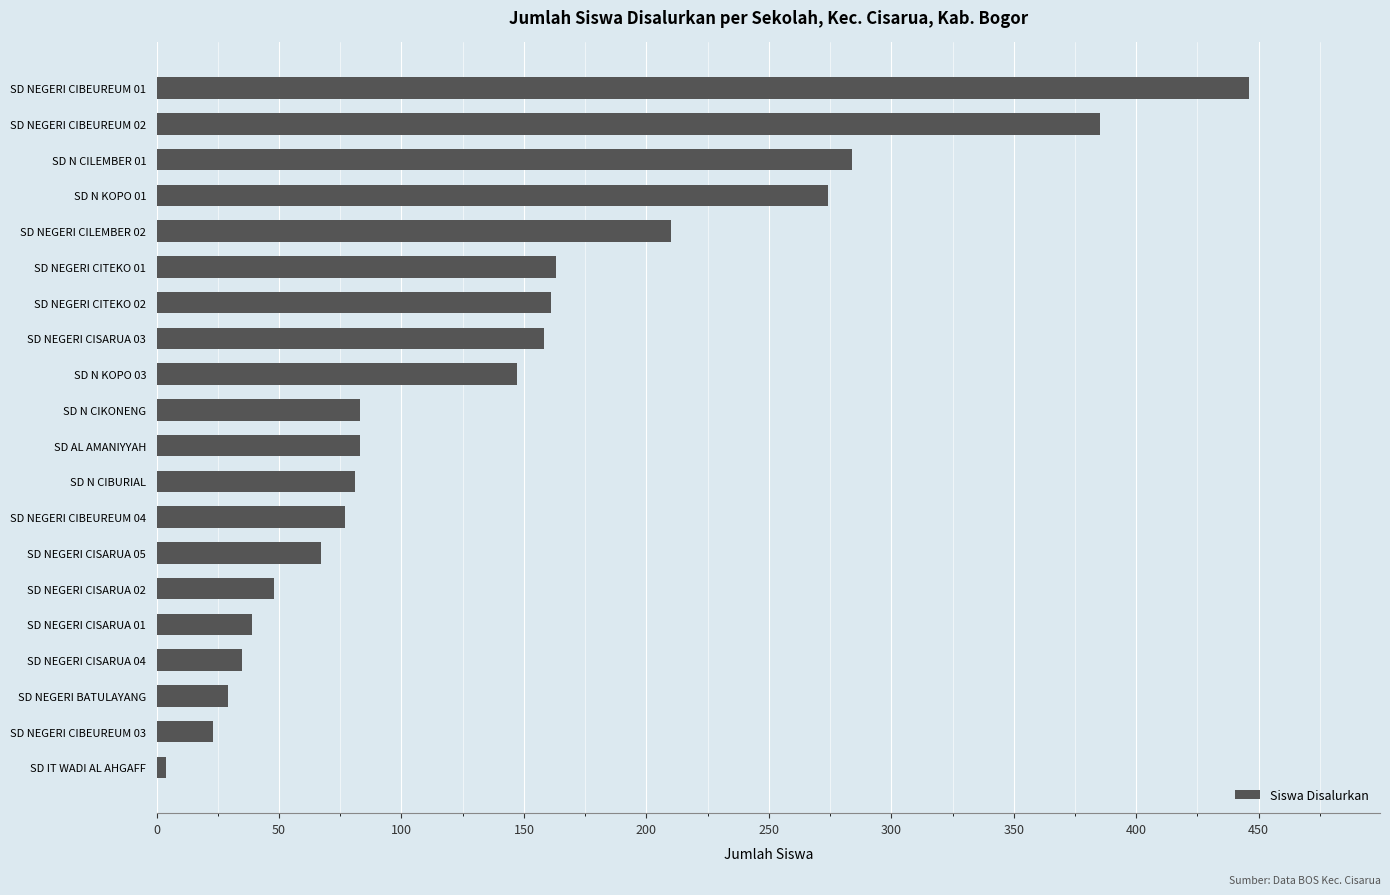

What is the minimum value shown in the chart?

4